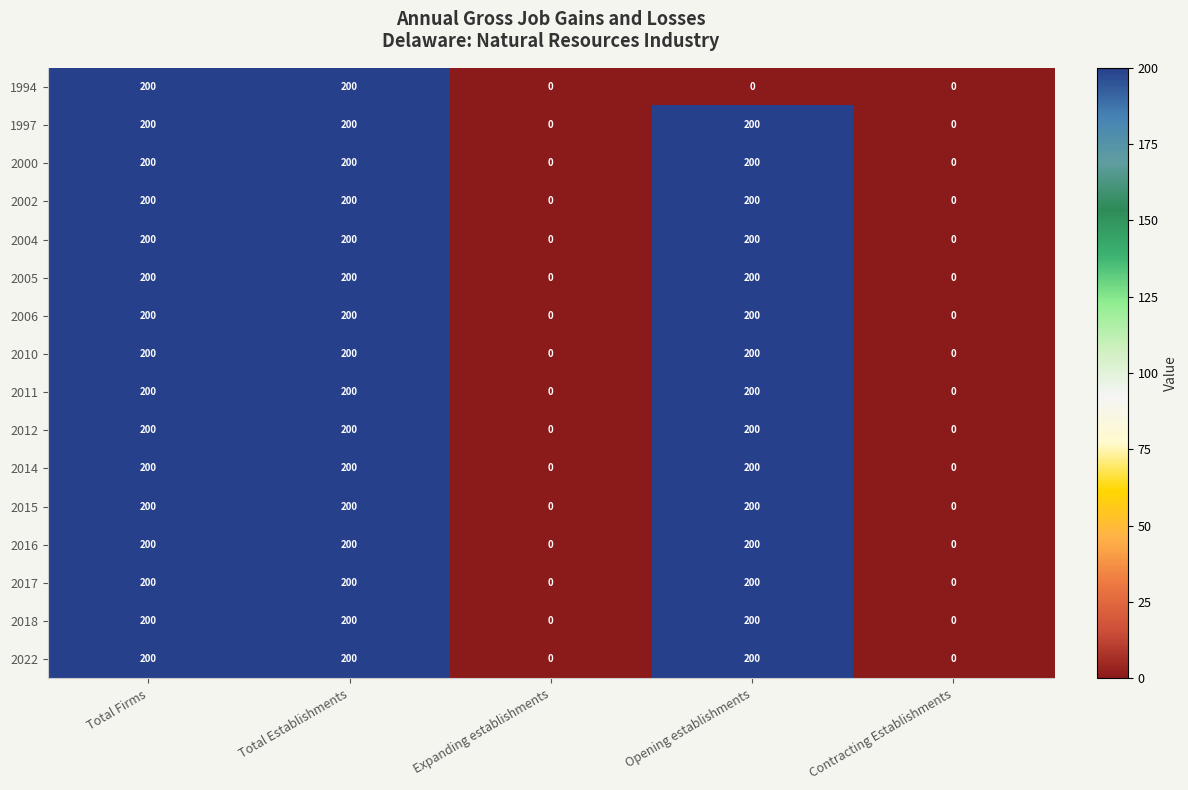

What is the maximum value shown in the chart?

200